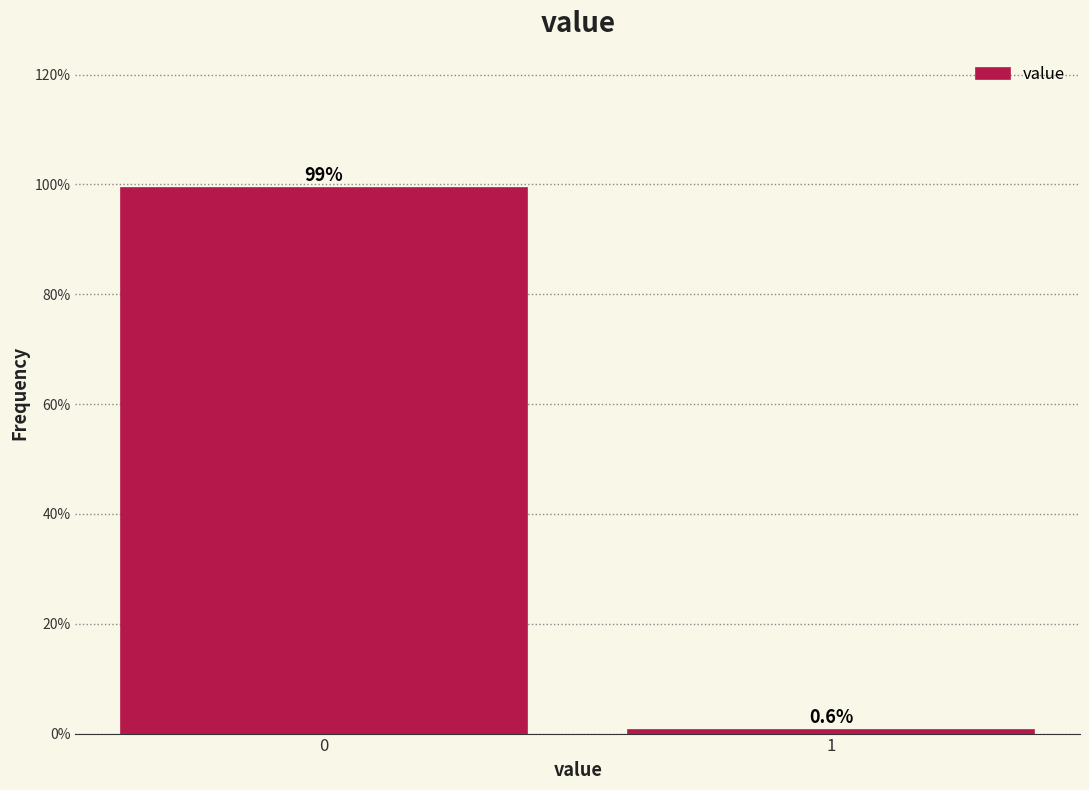

Reading left to right, what are all the values shown in this chart?

99.4	0.6